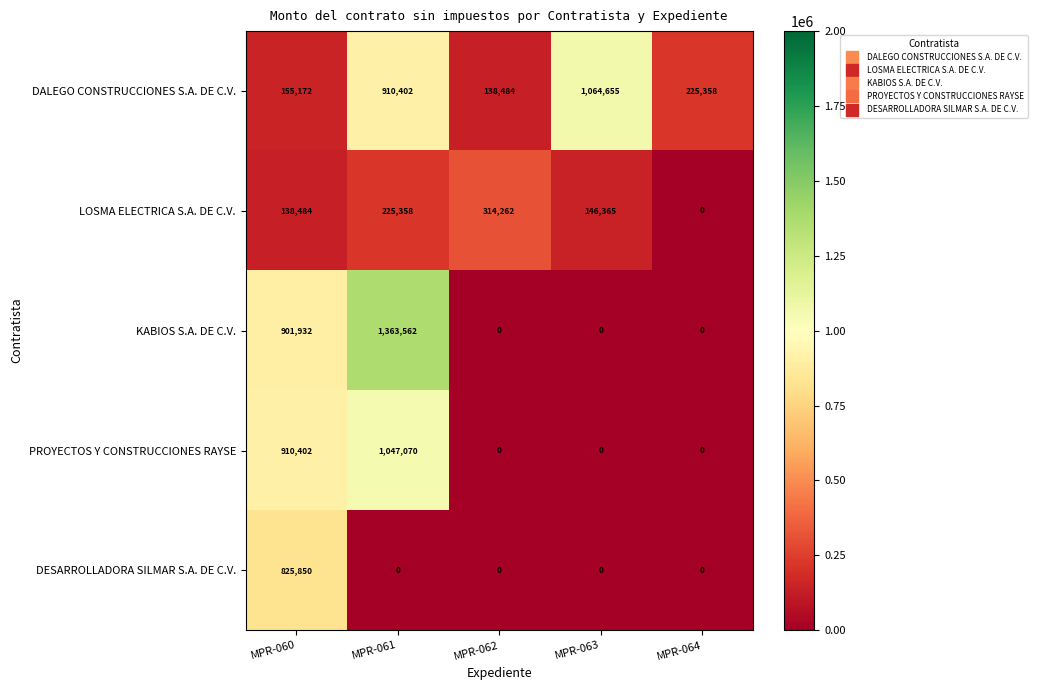

Reading right to left, extract all data points from this chart.

DALEGO CONSTRUCCIONES S.A. DE C.V.: MPR-064=225358	MPR-063=1064655	MPR-062=138484	MPR-061=910402	MPR-060=155172
LOSMA ELECTRICA S.A. DE C.V.: MPR-064=0	MPR-063=146365	MPR-062=314262	MPR-061=225358	MPR-060=138484
KABIOS S.A. DE C.V.: MPR-064=0	MPR-063=0	MPR-062=0	MPR-061=1363562	MPR-060=901932
PROYECTOS Y CONSTRUCCIONES RAYSE: MPR-064=0	MPR-063=0	MPR-062=0	MPR-061=1047070	MPR-060=910402
DESARROLLADORA SILMAR S.A. DE C.V.: MPR-064=0	MPR-063=0	MPR-062=0	MPR-061=0	MPR-060=825850